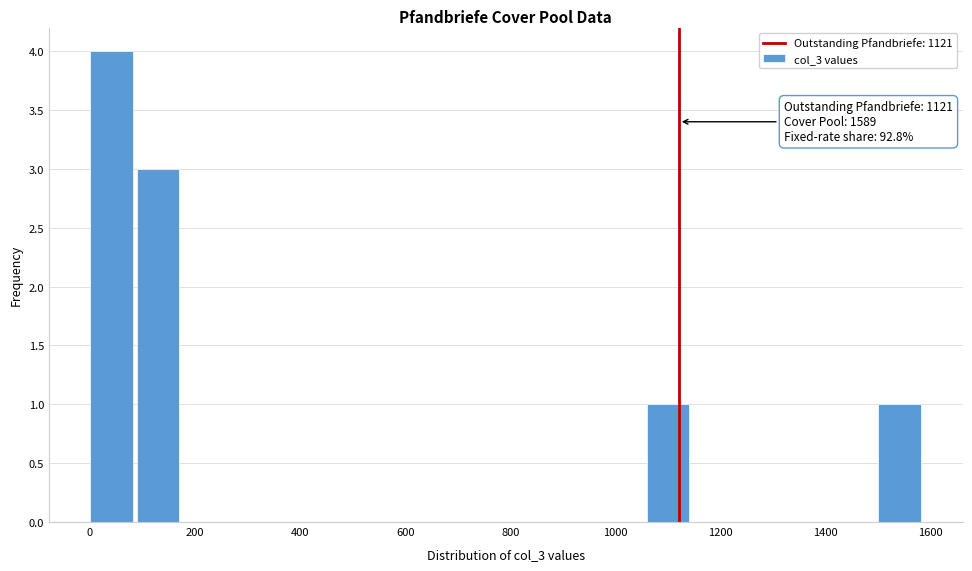

Over which range of the x-axis is the bar tallest?

0 to 80